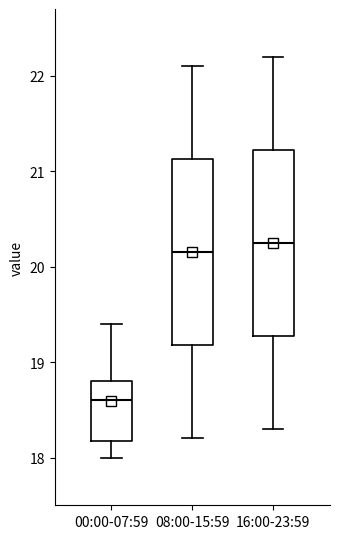

Reading left to right, read every box against the y-axis: the position of its median line, the range the box covers, and the ends of its whiskers. The values are not printed on the chart, so give them approximately, as read against the axis.

00:00-07:59: median 18.6, box 18.2 to 18.8, whiskers 18.0 to 19.4
08:00-15:59: median 20.2, box 19.2 to 21.1, whiskers 18.2 to 22.1
16:00-23:59: median 20.3, box 19.3 to 21.2, whiskers 18.3 to 22.2